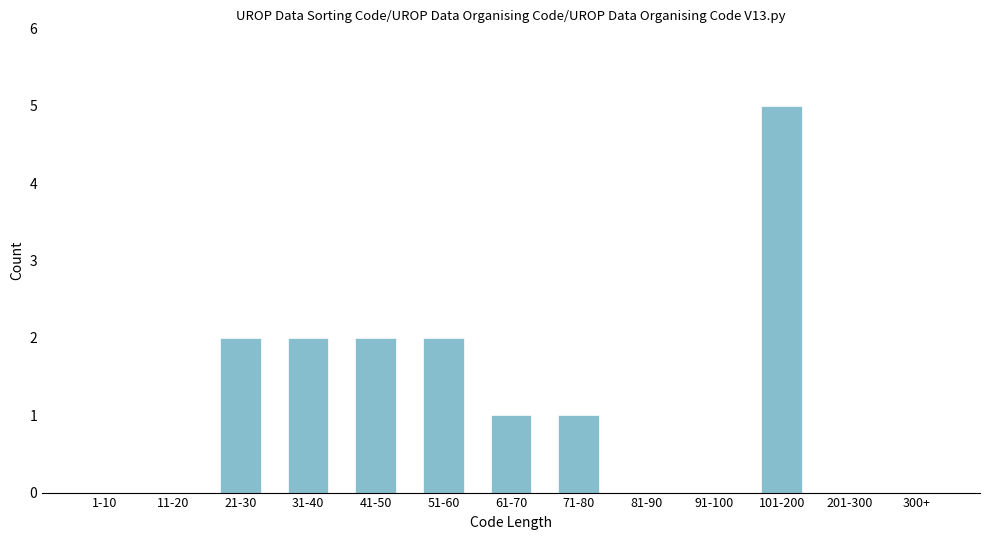

Reading left to right, what are all the values shown in this chart?

1-10=0	11-20=0	21-30=2	31-40=2	41-50=2	51-60=2	61-70=1	71-80=1	81-90=0	91-100=0	101-200=5	201-300=0	300+=0